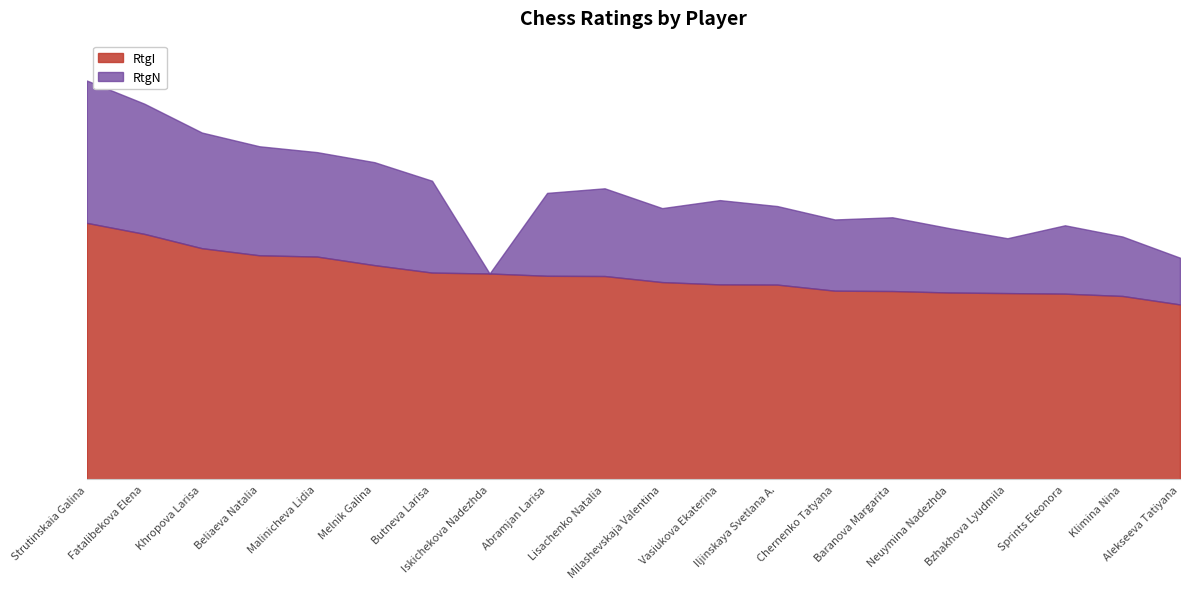

Where is RtgI nearest to the value 1883?

Melnik Galina